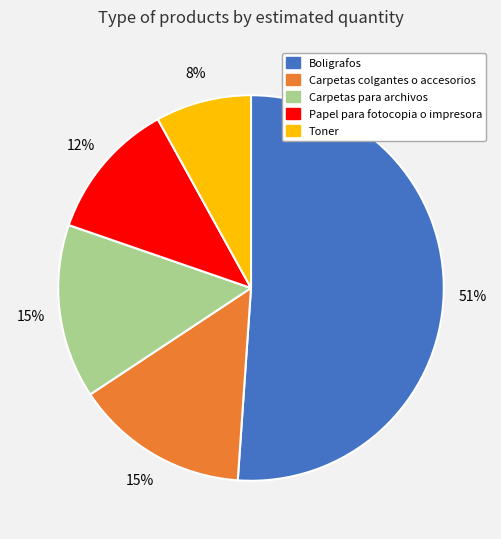

How many segments does this pie chart have?

5